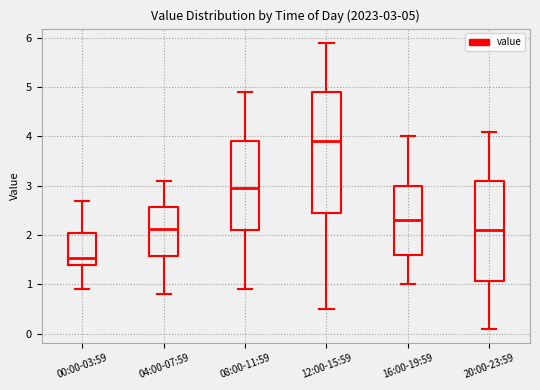

Which box's median line is the highest?

12:00-15:59